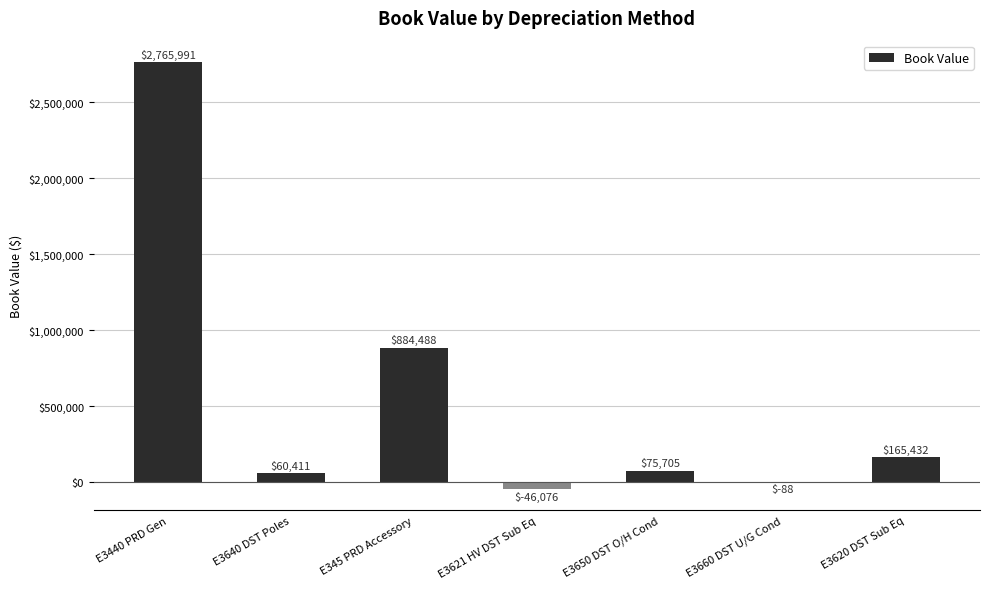

At which label is the value closest to 1359957?

E345 PRD Accessory